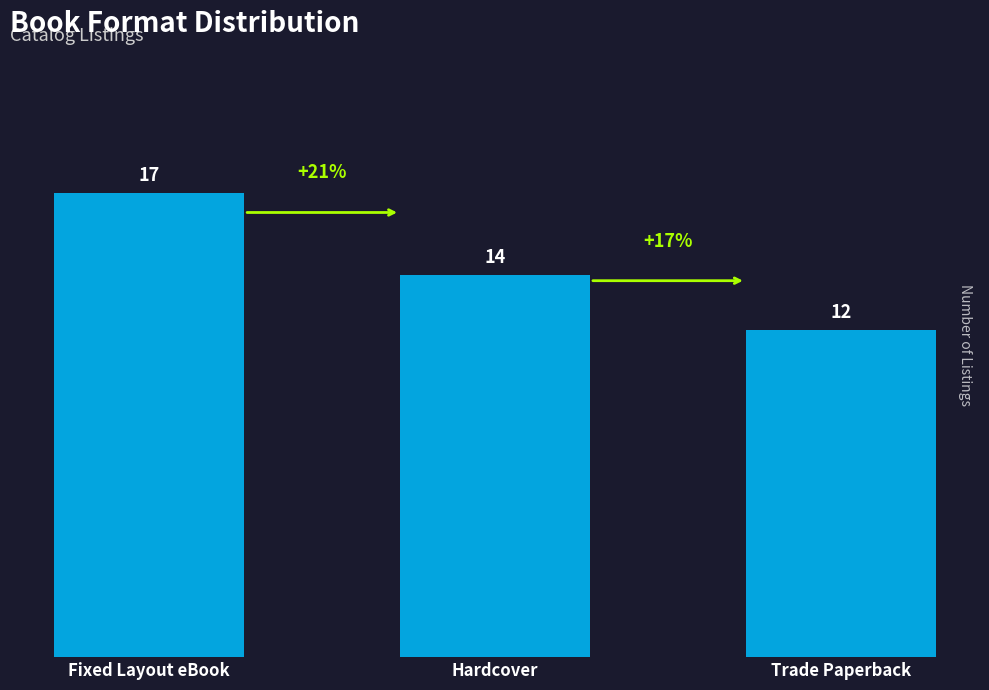

Approximately how many times larger is the value at Fixed Layout eBook compared to Hardcover?

1.2